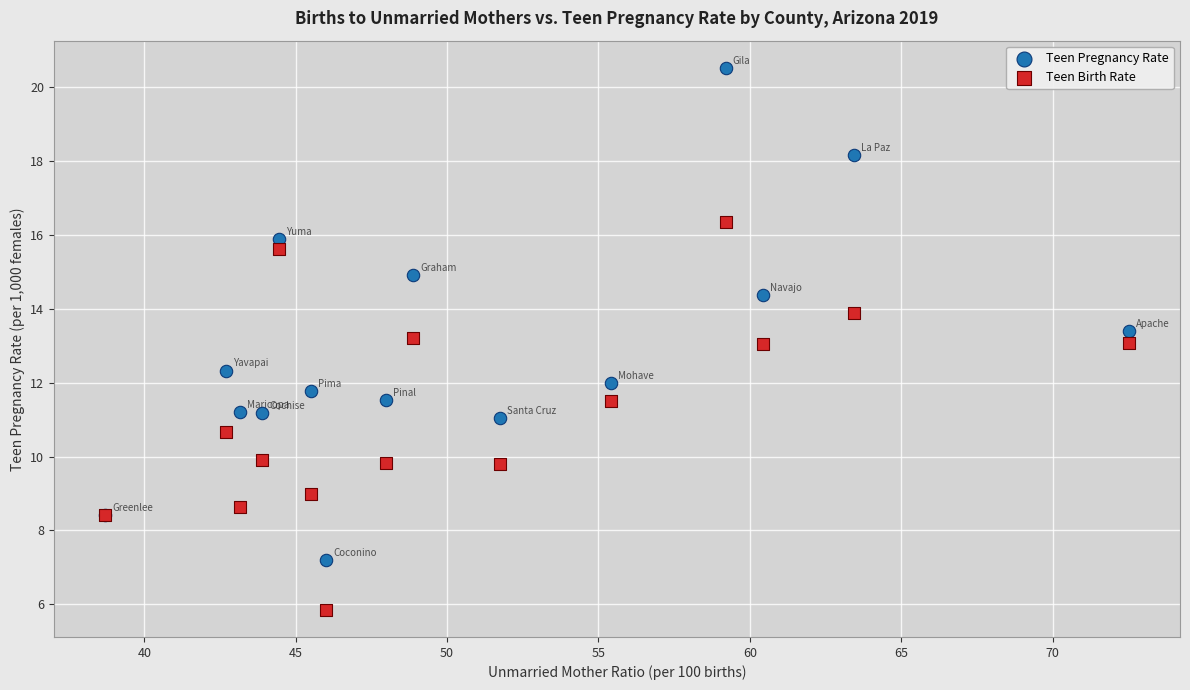

Which series contains the highest Y value?

Teen Pregnancy Rate